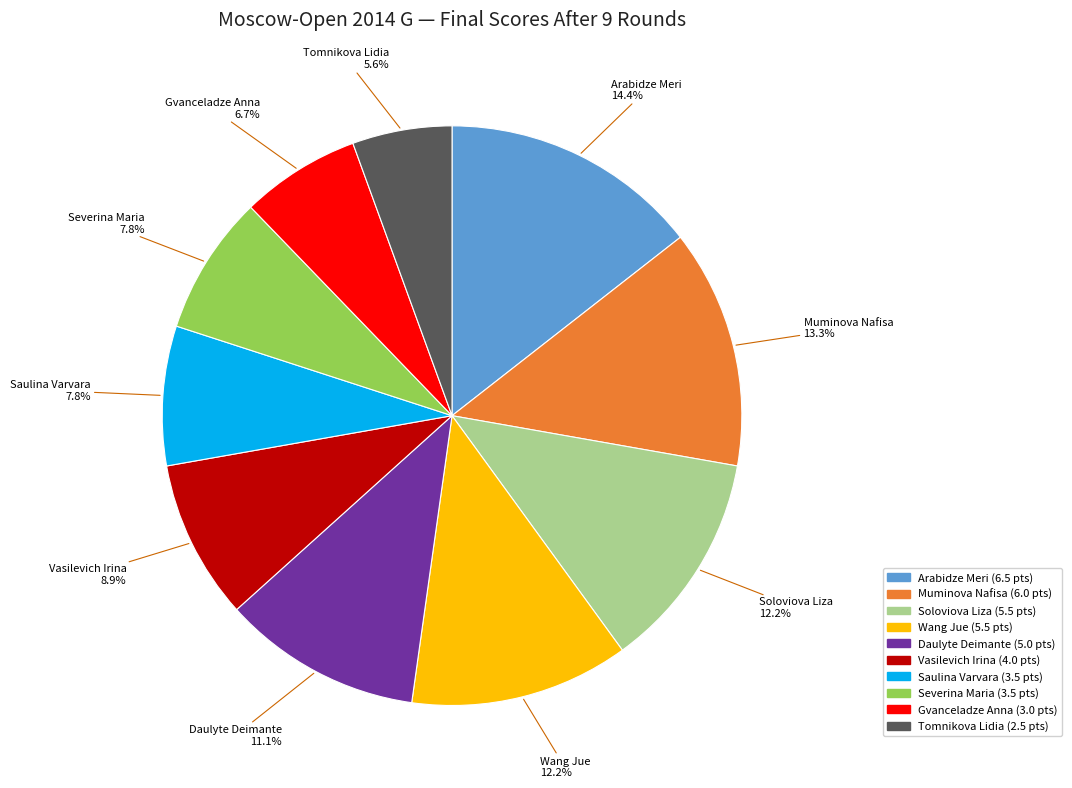

Combined, do Gvanceladze Anna and Soloviova Liza account for over 50%?

No